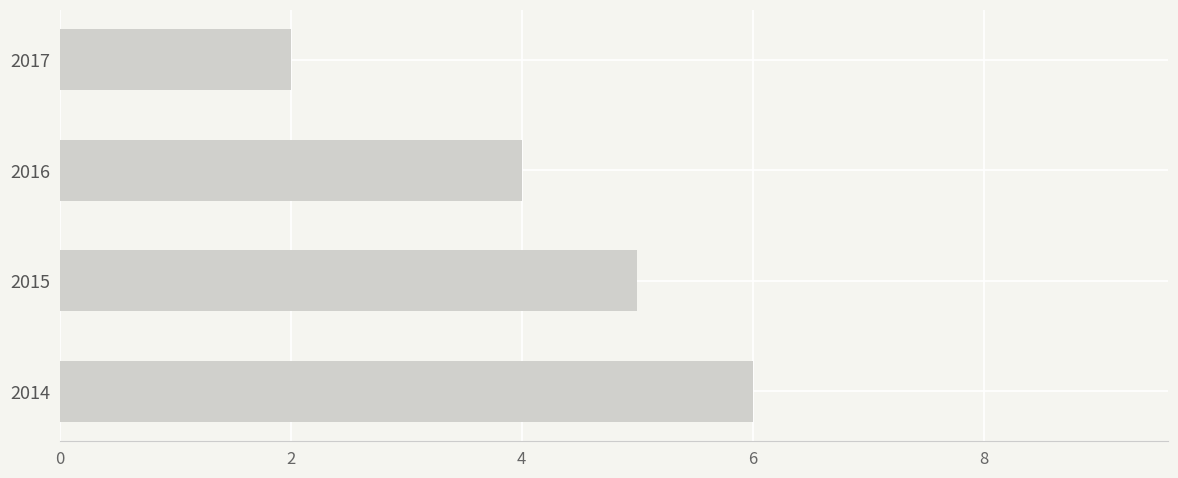

Rank the categories by value from lowest to highest.

2017, 2016, 2015, 2014